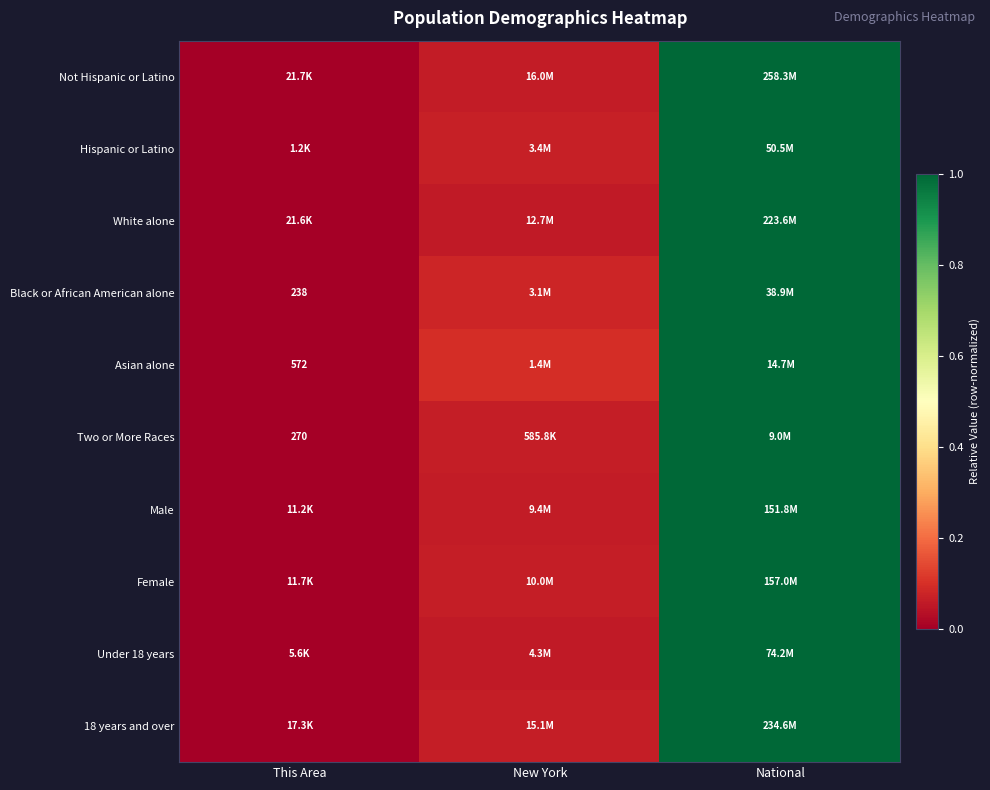

At which category does the chart reach its minimum across all series?

This Area